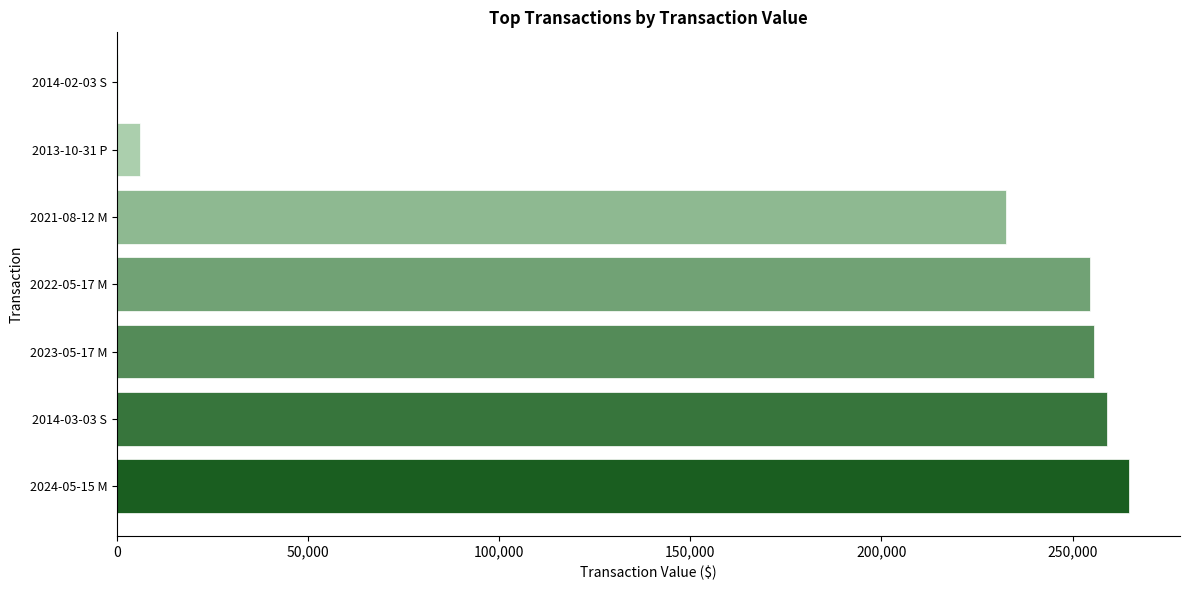

Are the bars horizontal?

Yes